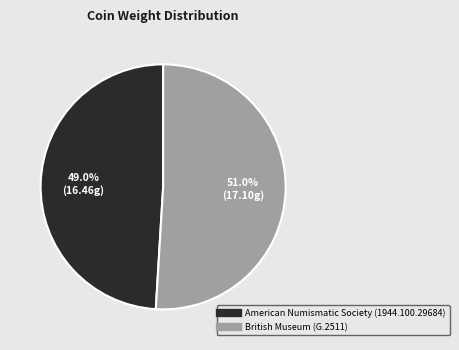

Which slice is the smallest?

American Numismatic Society (1944.100.29684)